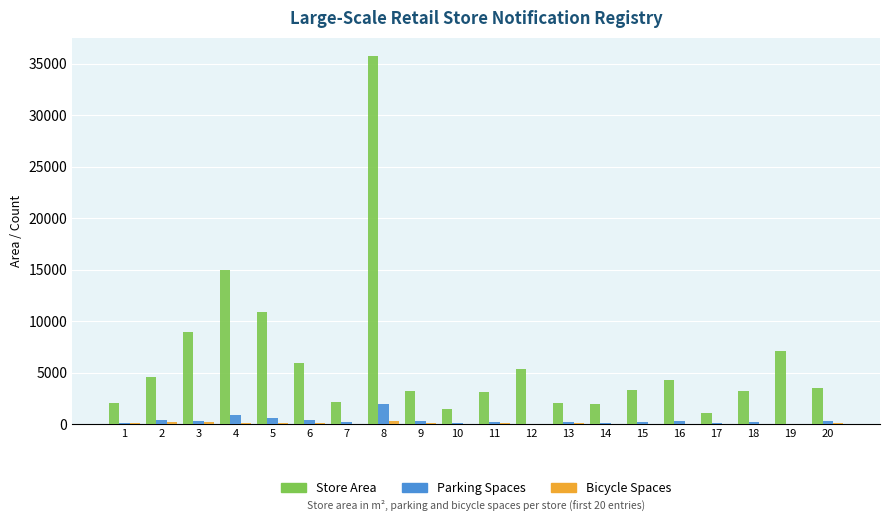

What is the sum of all Store Area values?

124876